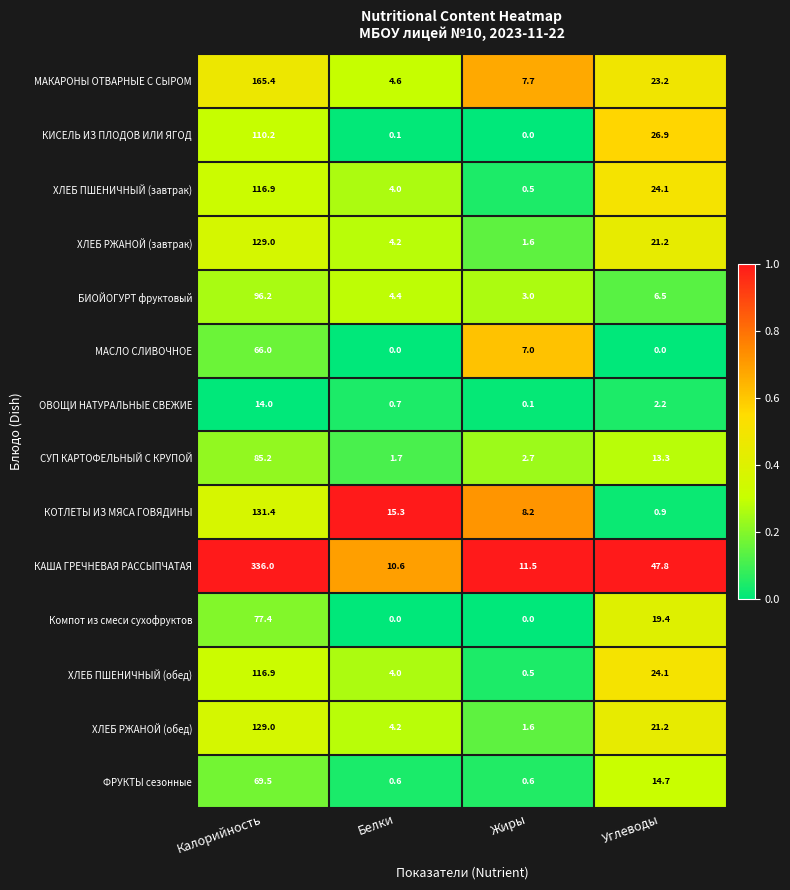

What is the total value across all series at Жиры?

45.0